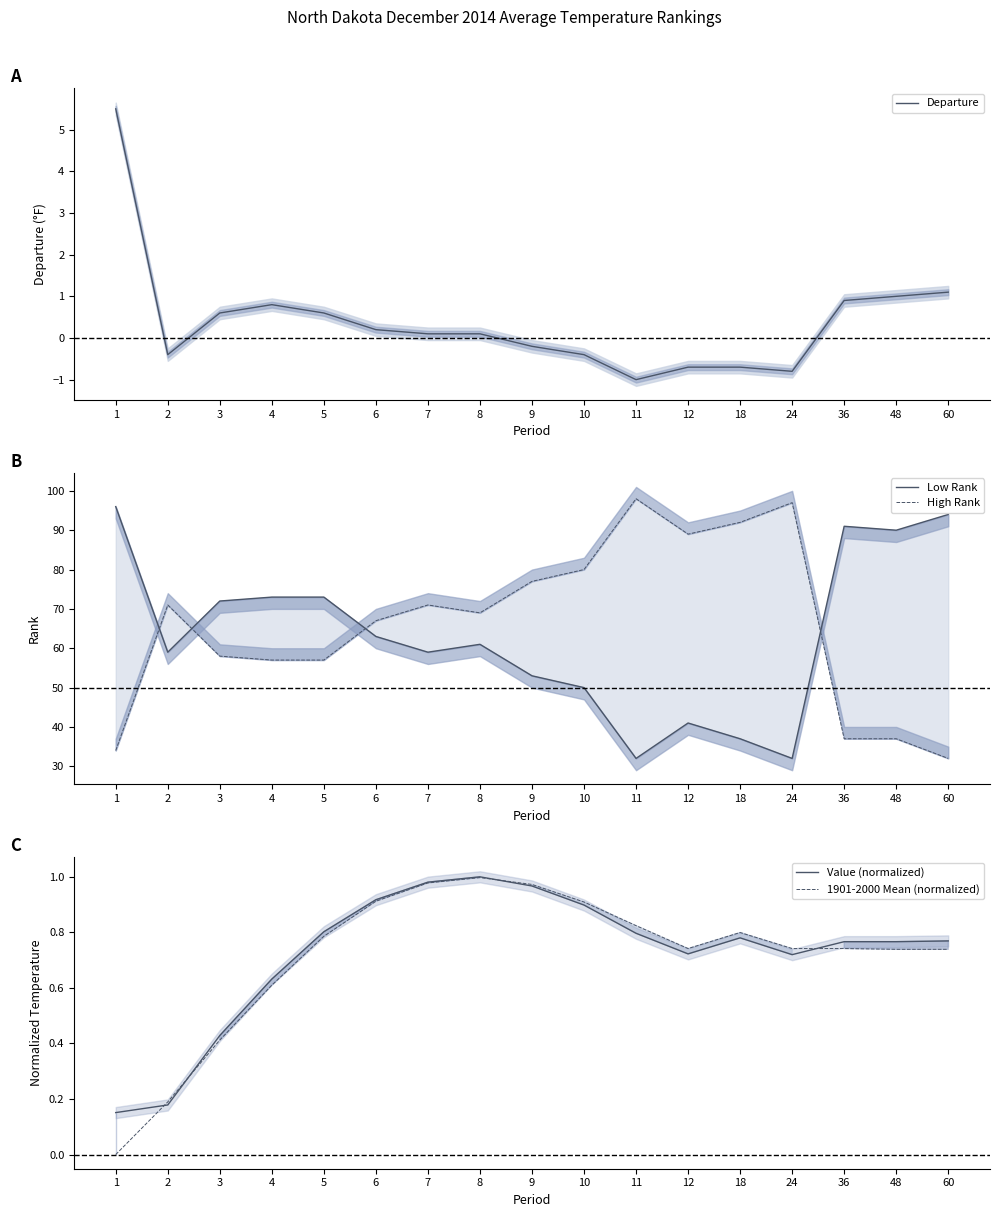

Count the number of data series in this chart.

5